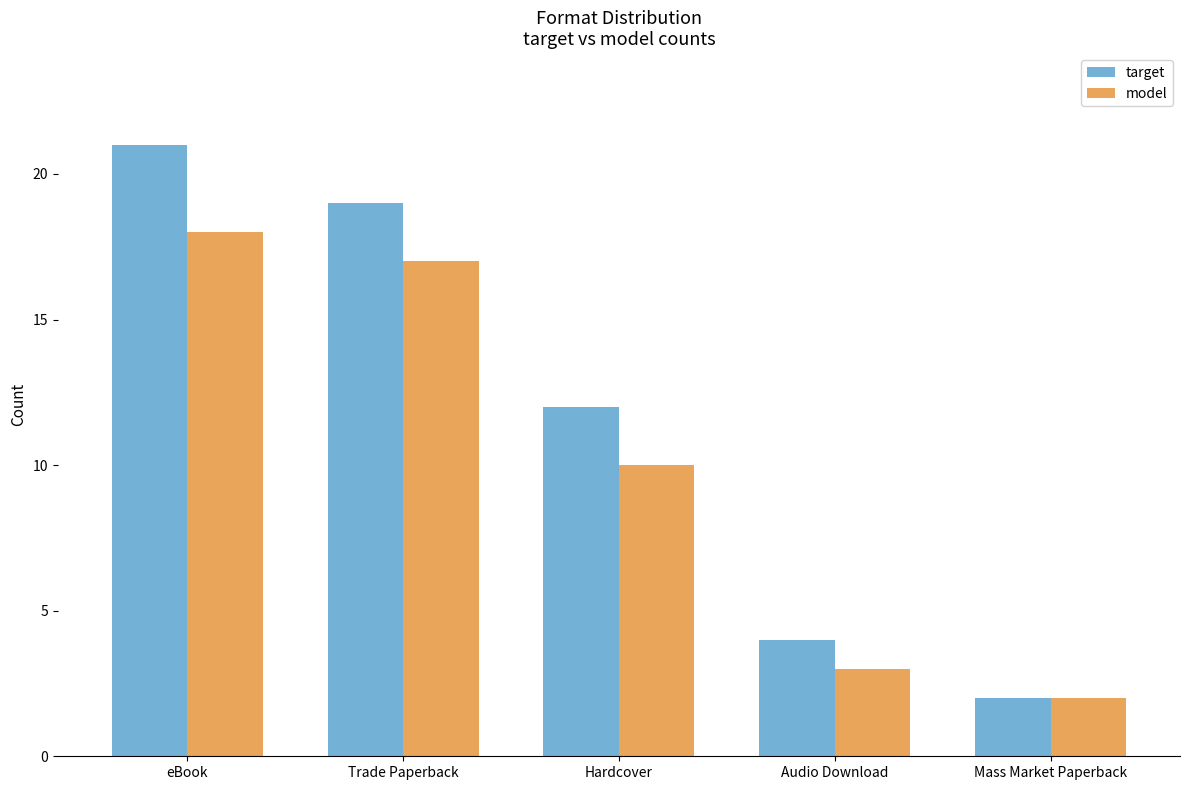

Which series has the largest range (max minus min)?

target